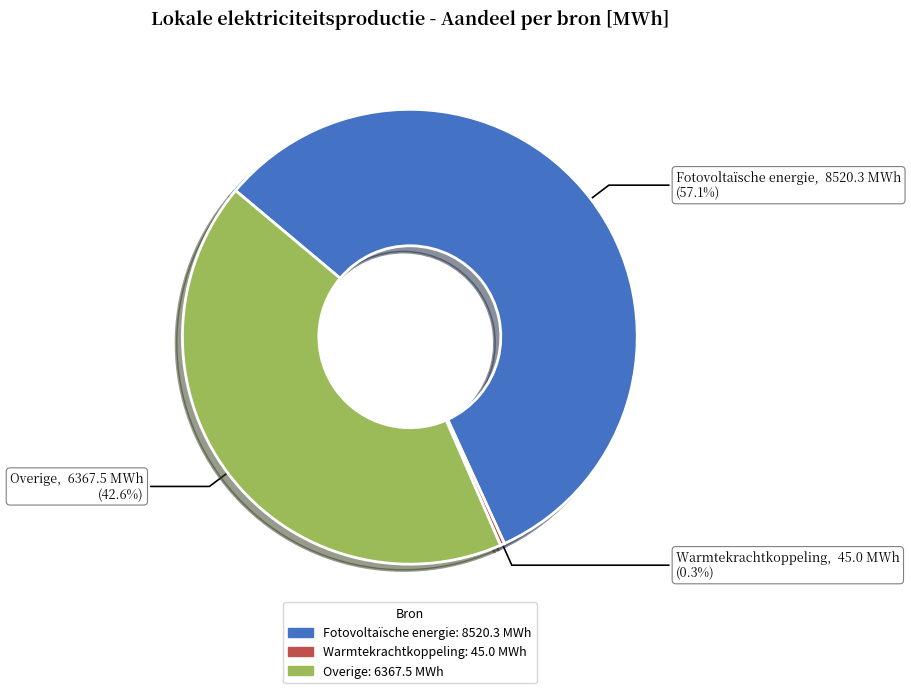

Is there any slice that represents more than half of the pie?

Yes